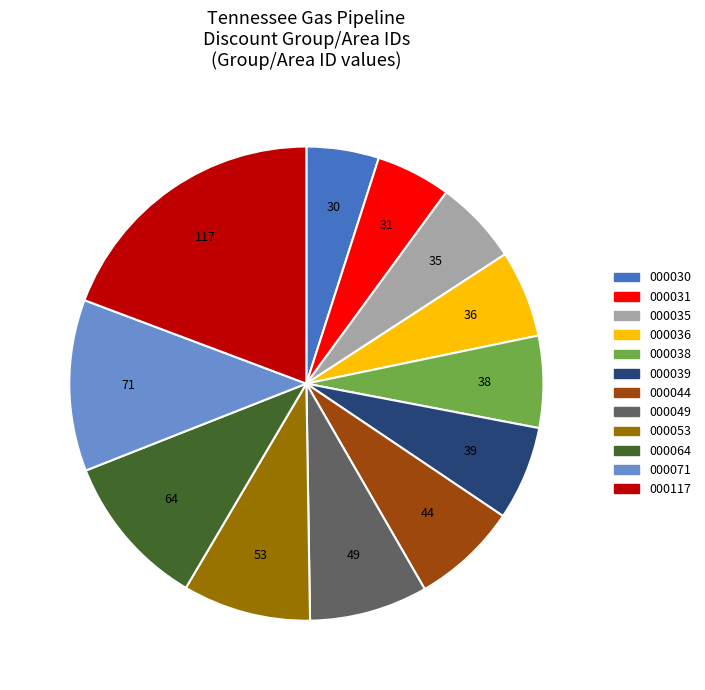

Is there any slice that represents more than half of the pie?

No